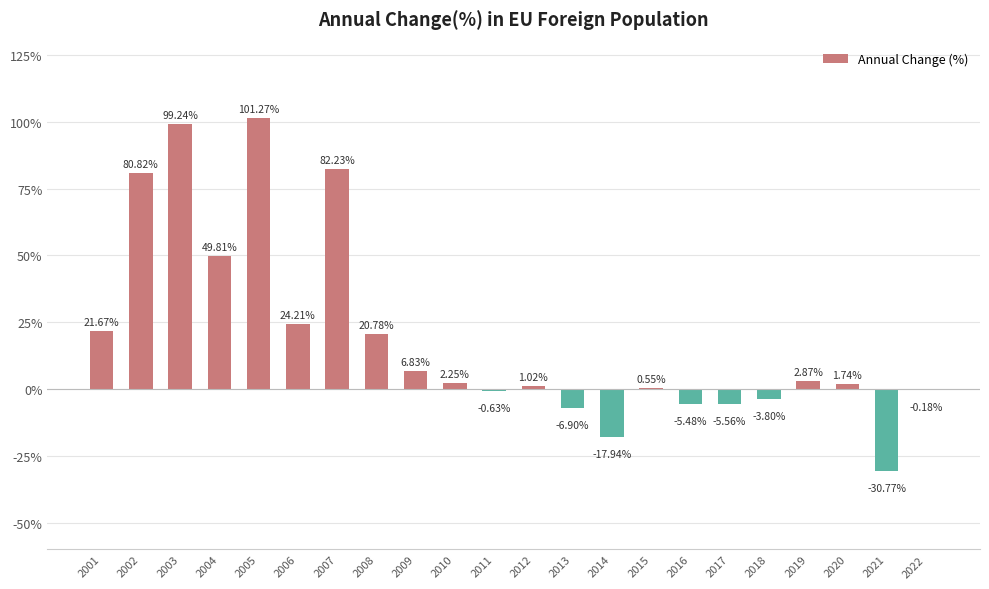

What is the sum of the values at 2015 and 2018?

-3.2